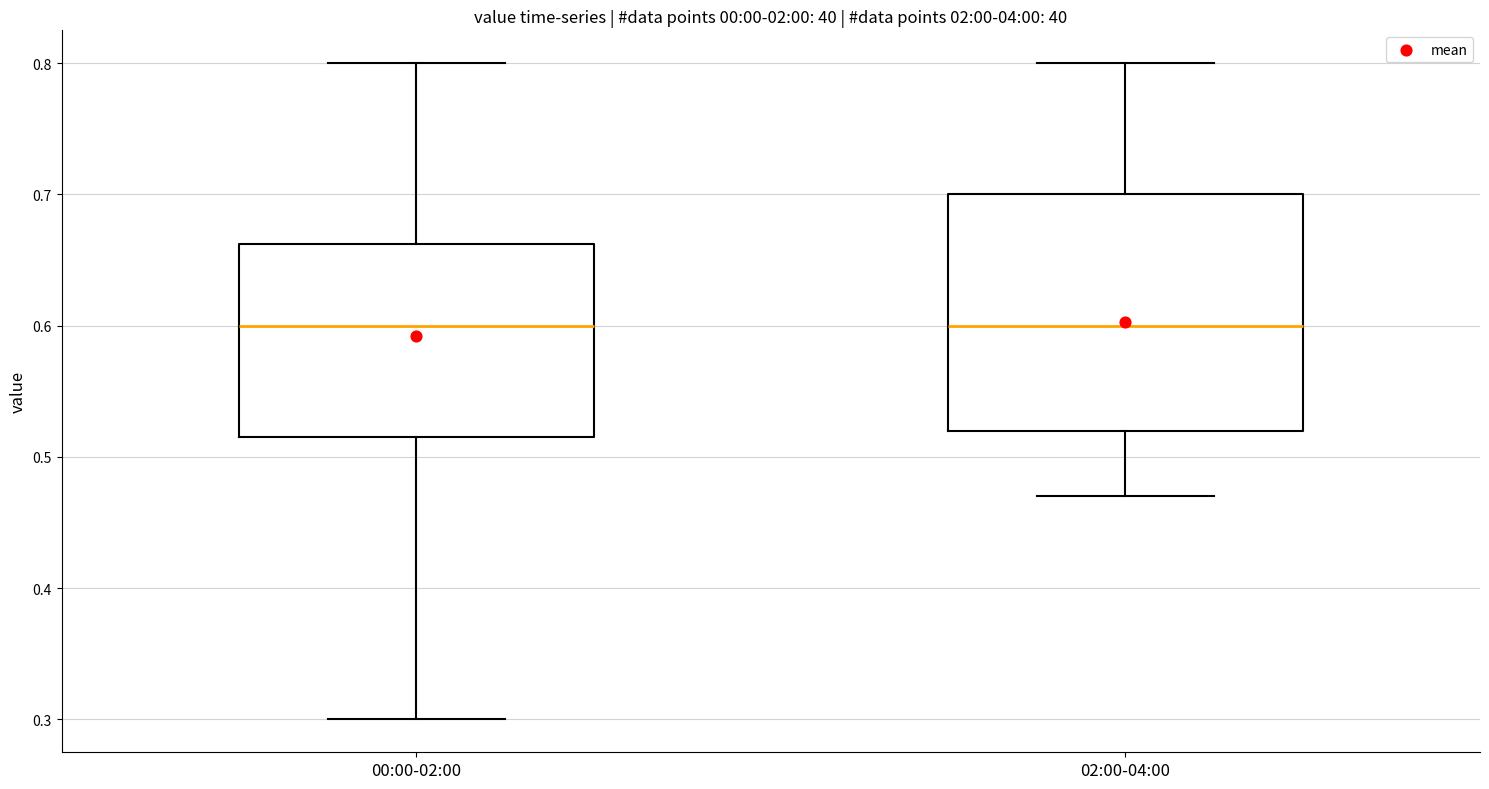

Comparing the boxes themselves (not the whiskers), which one is the tallest?

02:00-04:00